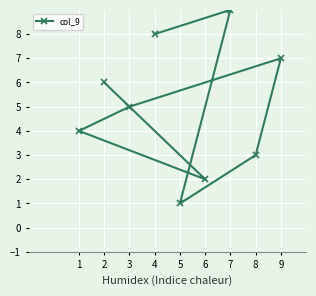

List the labels in order of value, smallest first.

5, 6, 8, 1, 3, 2, 9, 4, 7